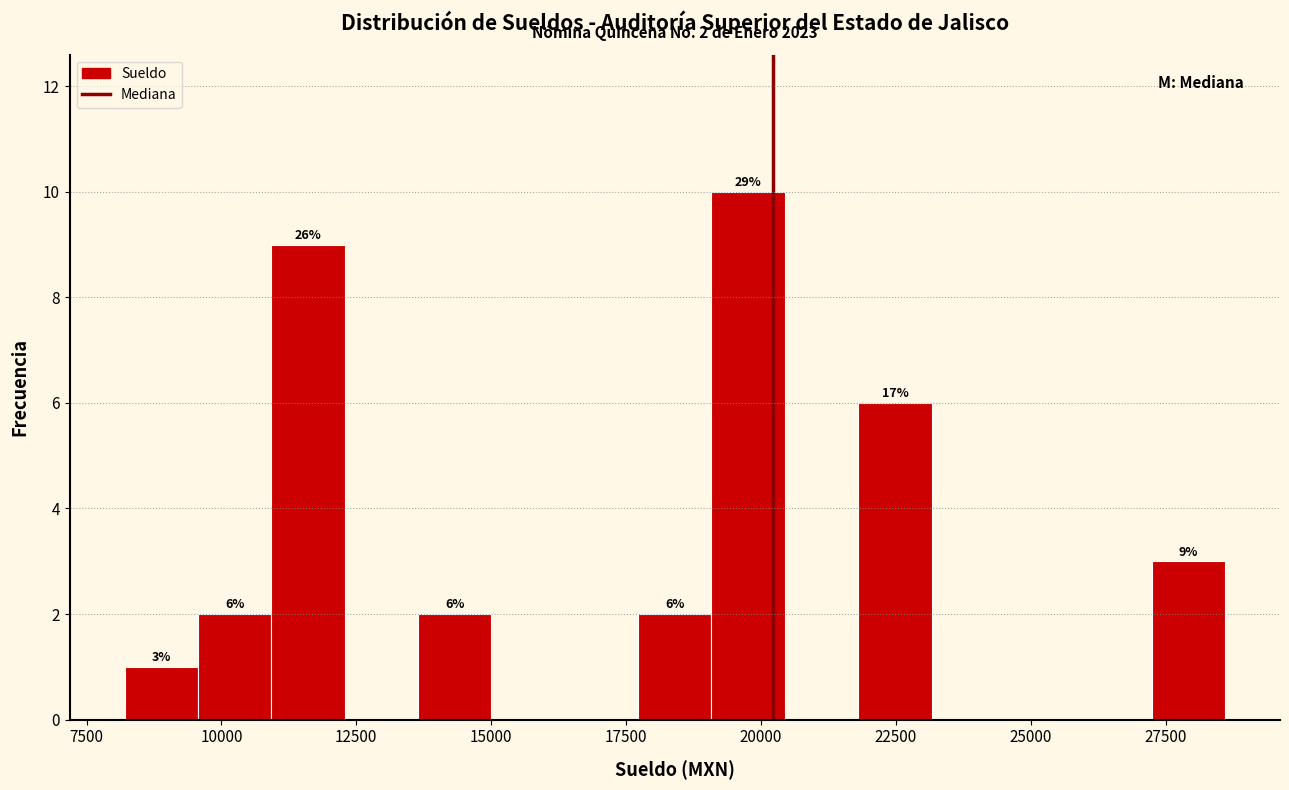

Around what value on the x-axis is the tallest bar? Give the approximate position of its centre, as read against the axis.

20000